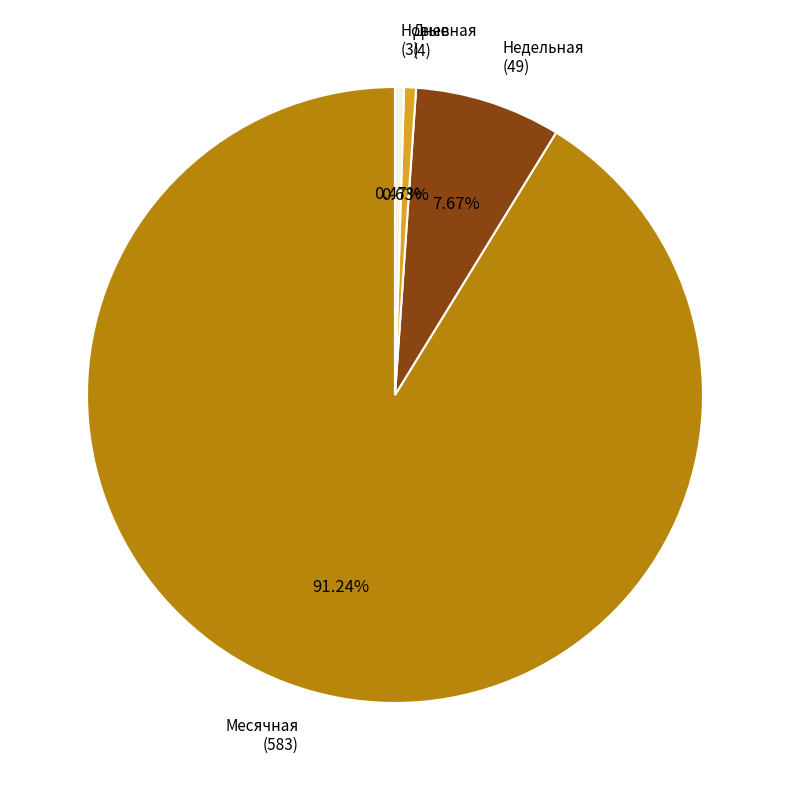

Which category accounts for the majority?

Месячная (583)